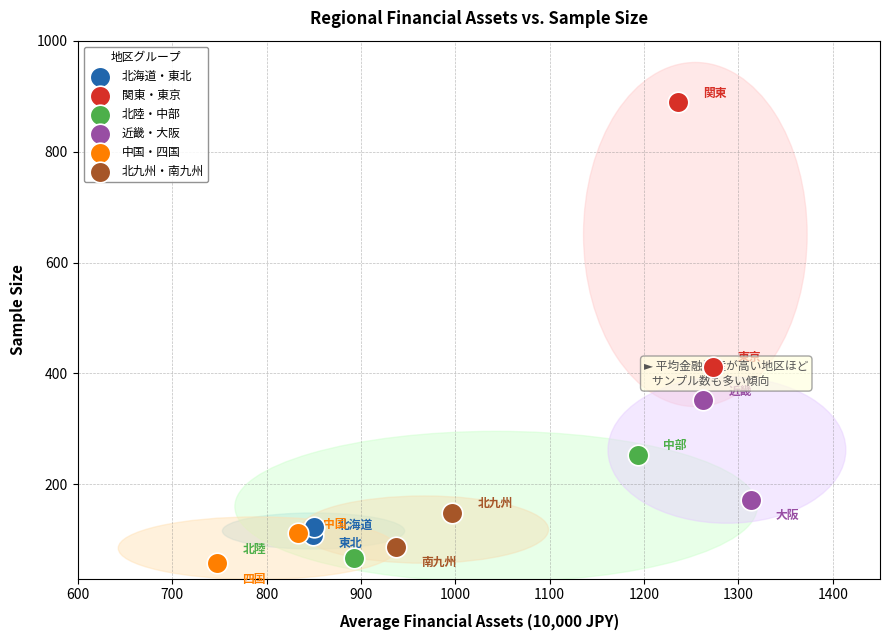

Which series contains the lowest Y value?

中国・四国